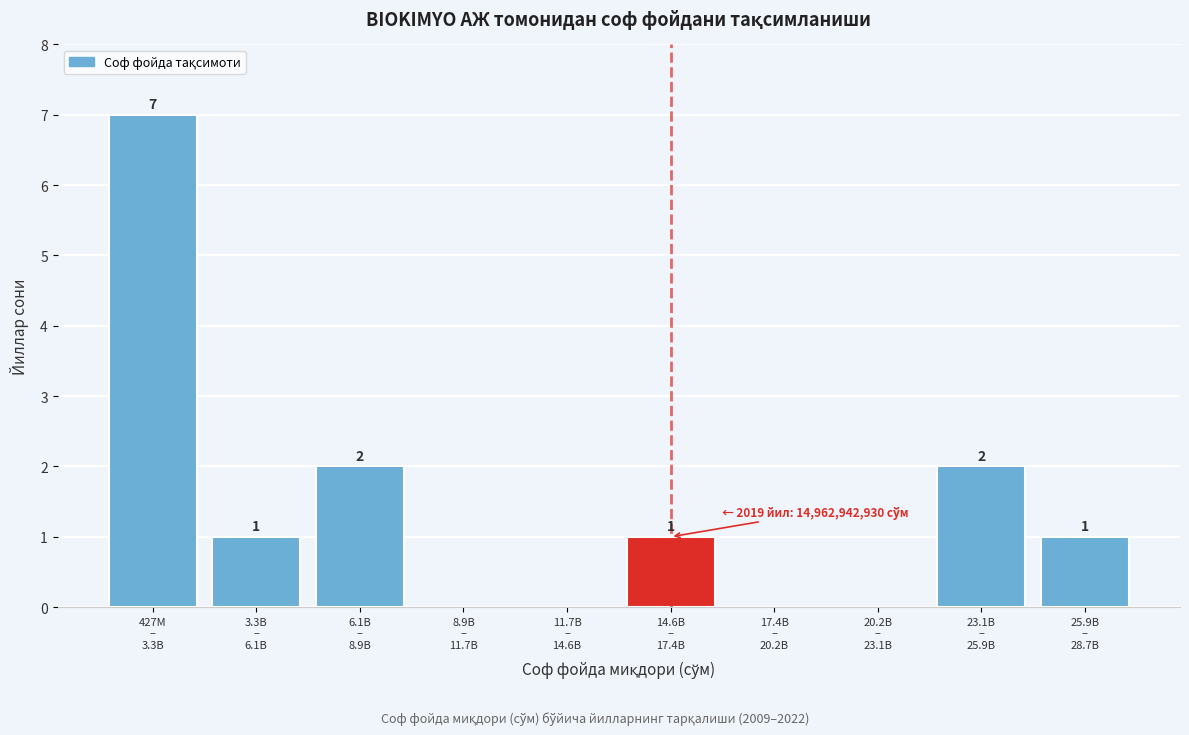

What is the greatest value displayed?

7